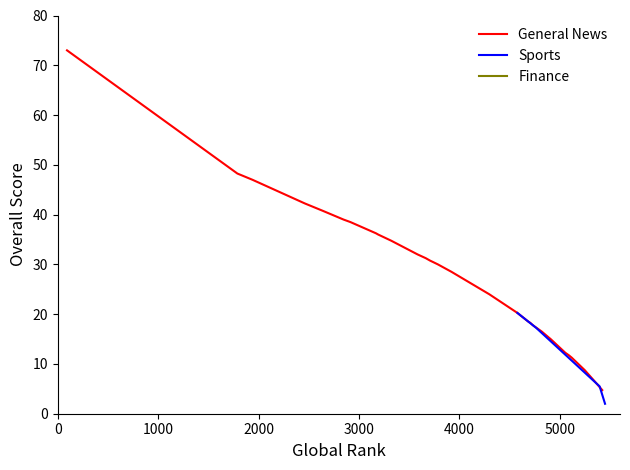

At which category is the sum across all series the highest?

92